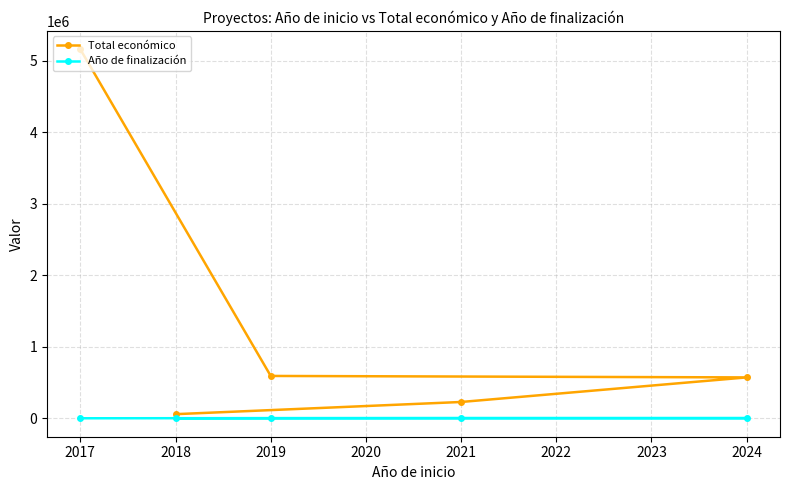

Is this an area chart (filled region under the line)?

No